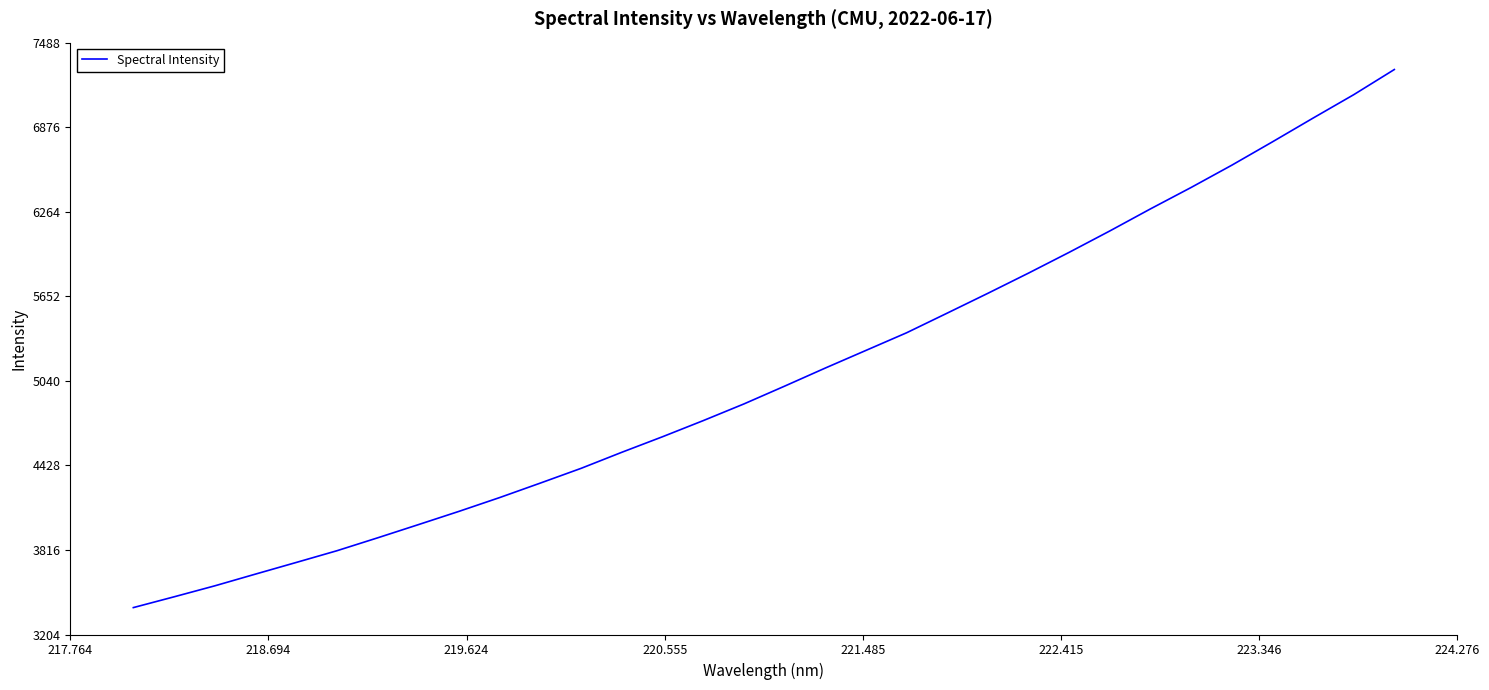

Reading left to right, list all the values displayed in this chart.

3398.9	3476.9	3556.4	3641.4	3725.6	3810.5	3903.9	3999.3	4095.6	4195.6	4300.5	4407.0	4523.2	4635.7	4752.3	4873.0	5001.8	5132.7	5260.4	5388.1	5530.6	5674.0	5820.2	5970.6	6125.4	6285.1	6440.1	6601.2	6770.1	6942.1	7111.4	7293.6